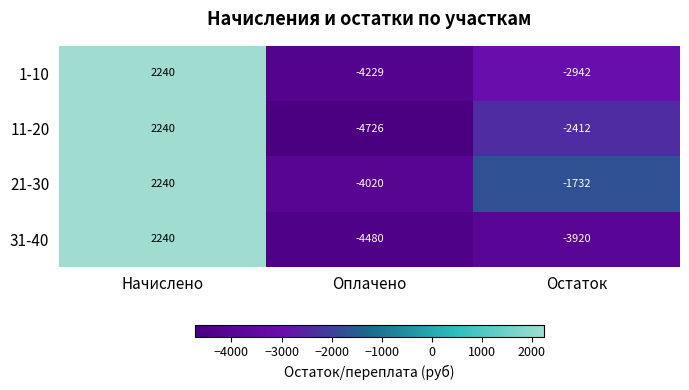

Count the number of categories in the chart.

3